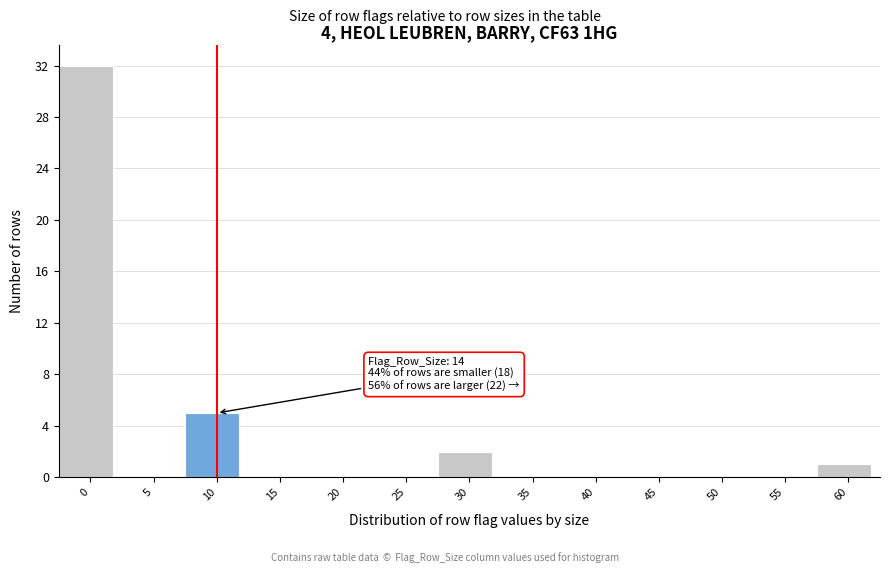

Reading left to right, extract all data points from this chart.

0=32	5=0	10=5	15=0	20=0	25=0	30=2	35=0	40=0	45=0	50=0	55=0	60=1